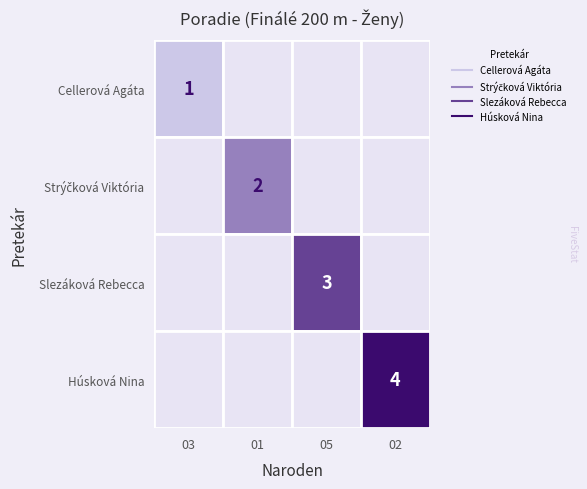

What is the total value across all series at 03?

1